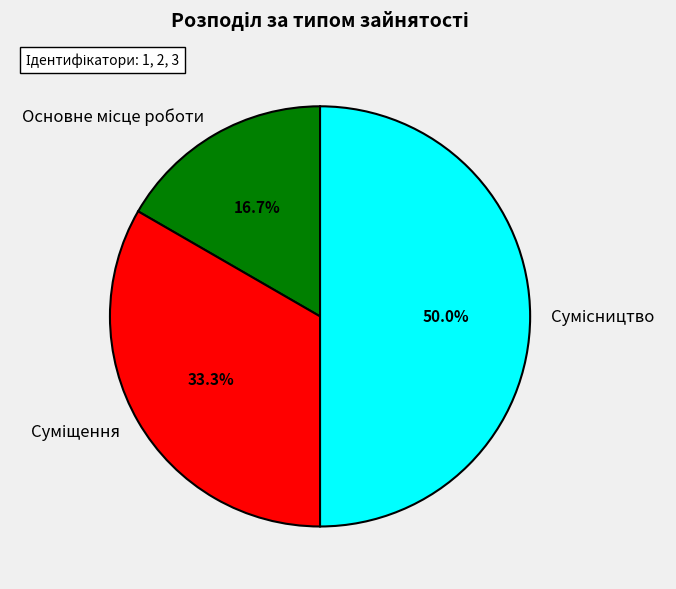

To the nearest percent, what is the average slice percentage?

33%